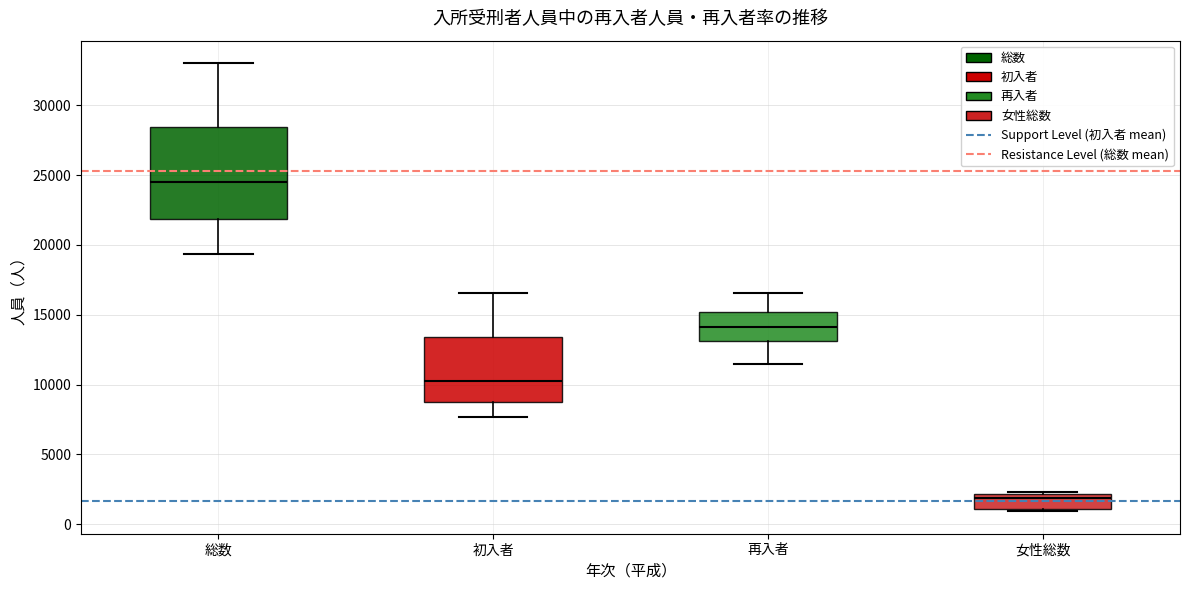

Which box's median line is the lowest?

女性総数